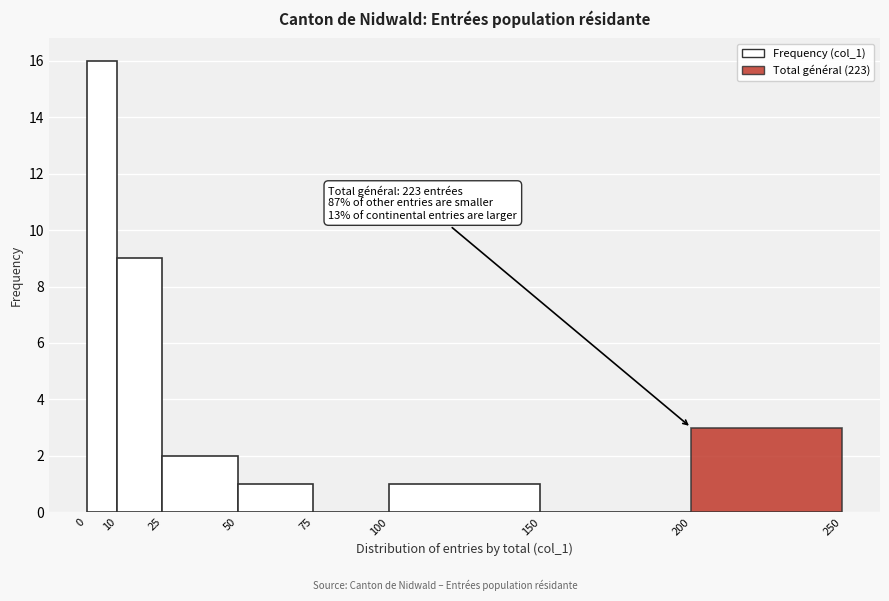

Which range on the x-axis has the tallest bar?

0 to 10